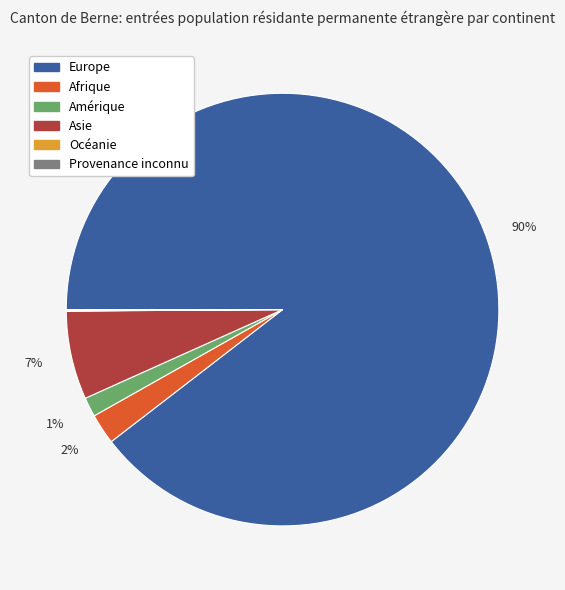

Which category accounts for the majority?

Europe